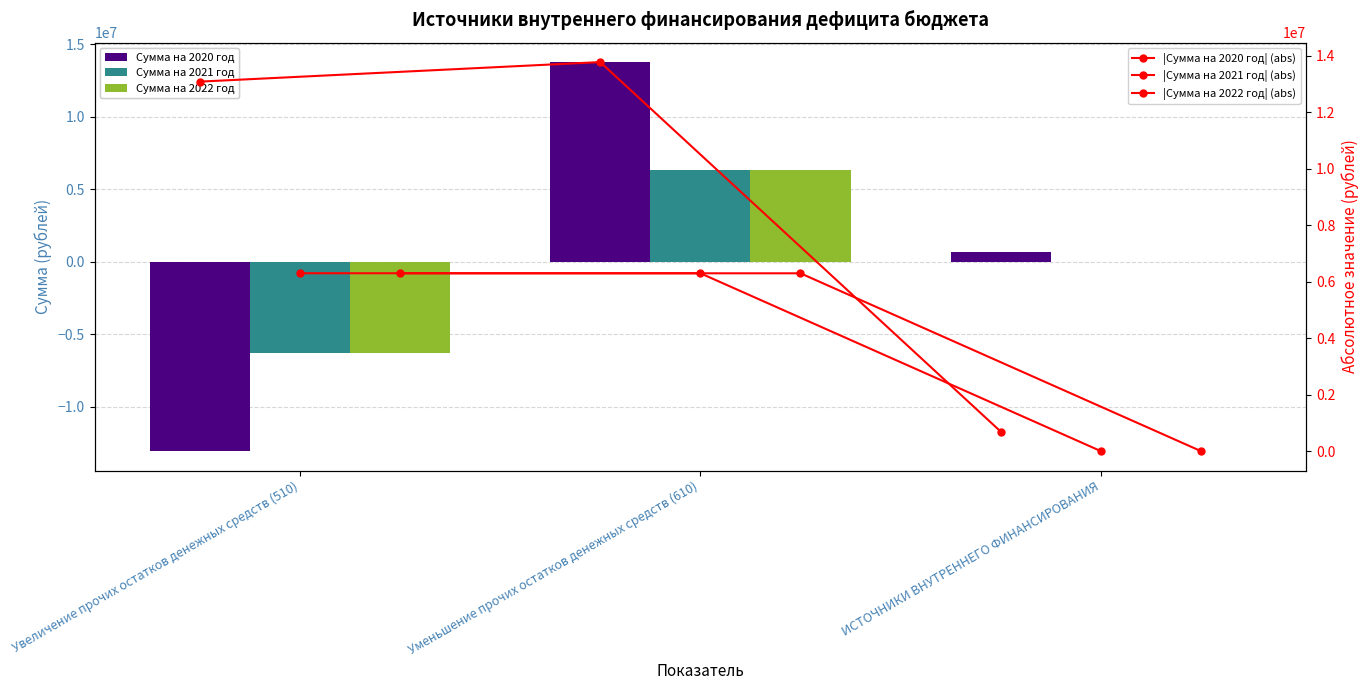

Which series has the largest total across all categories?

|Сумма на 2020 год| (abs)